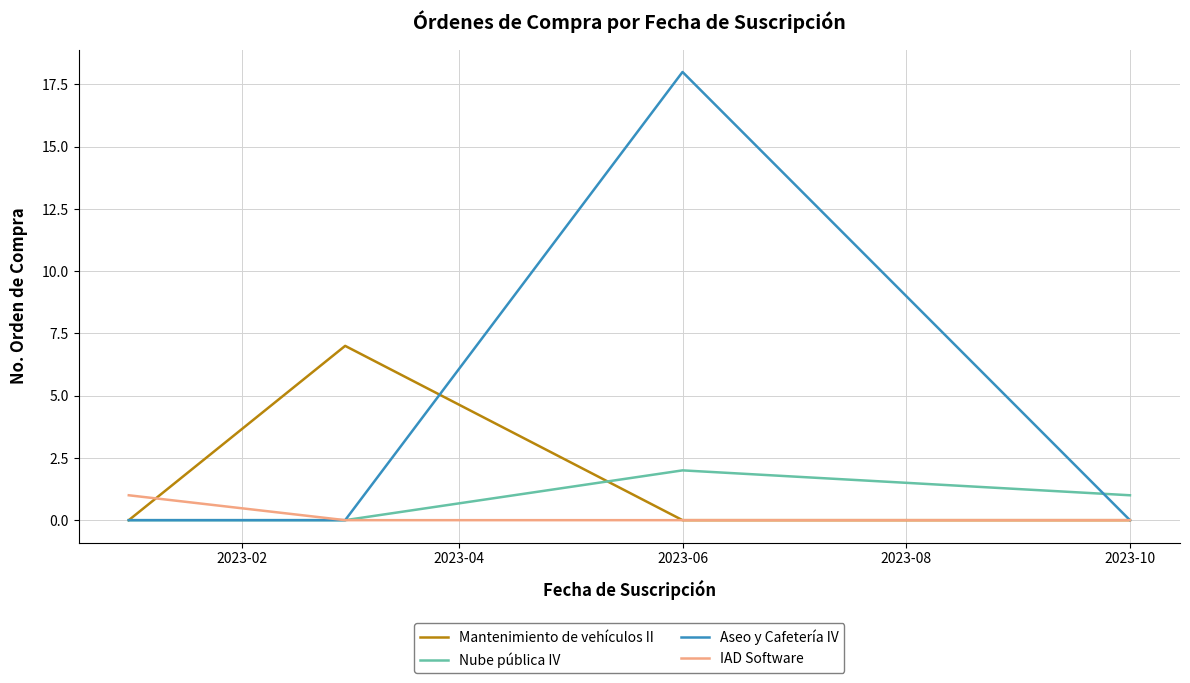

What is the maximum value shown in the chart?

18